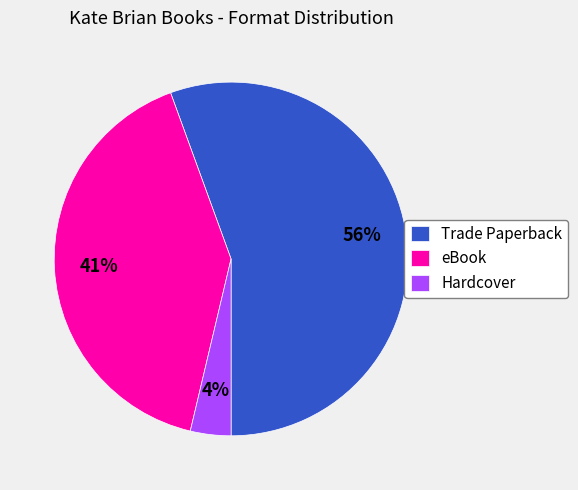

Rank the categories by value from lowest to highest.

Hardcover, eBook, Trade Paperback